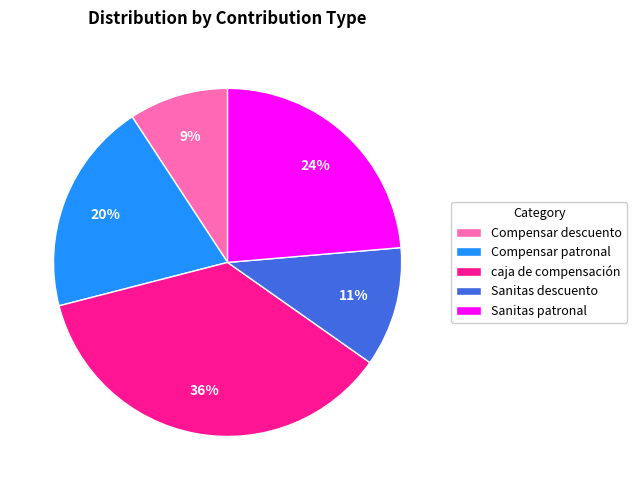

How many segments does this pie chart have?

5